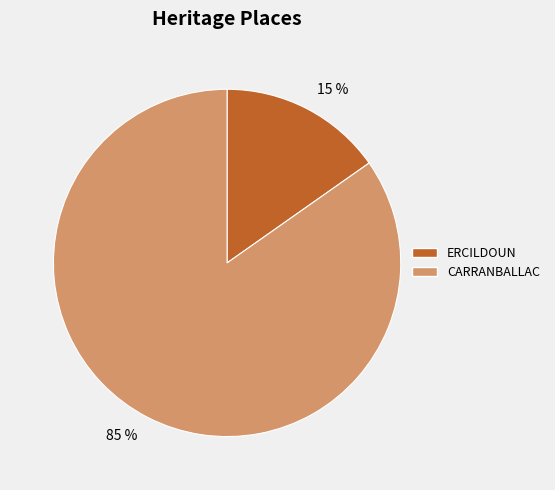

Which slice represents more than half of the pie?

85 %